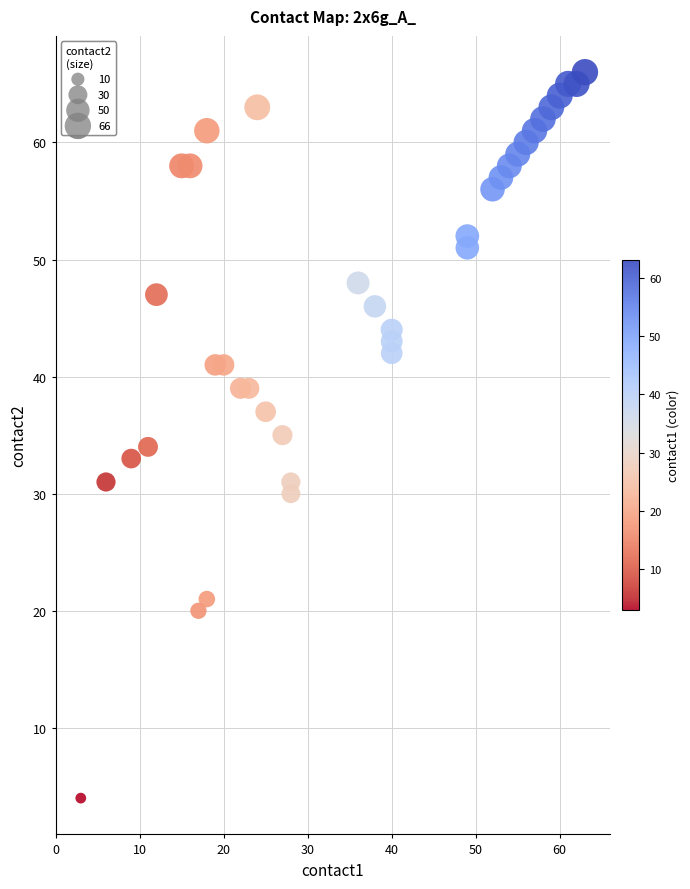

What is the range of Y values (max minus min)?

62